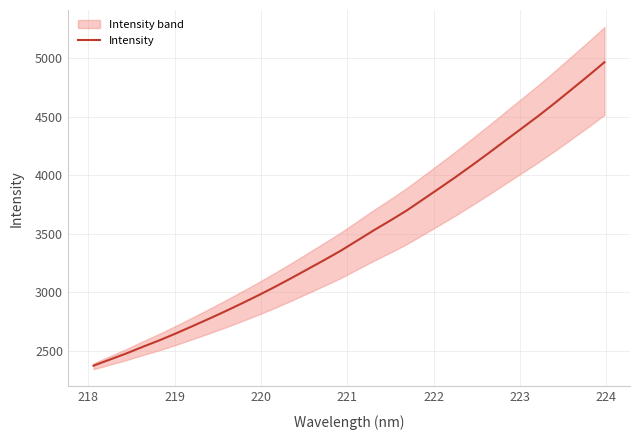

What is the lowest value of the Intensity series?

2371.5